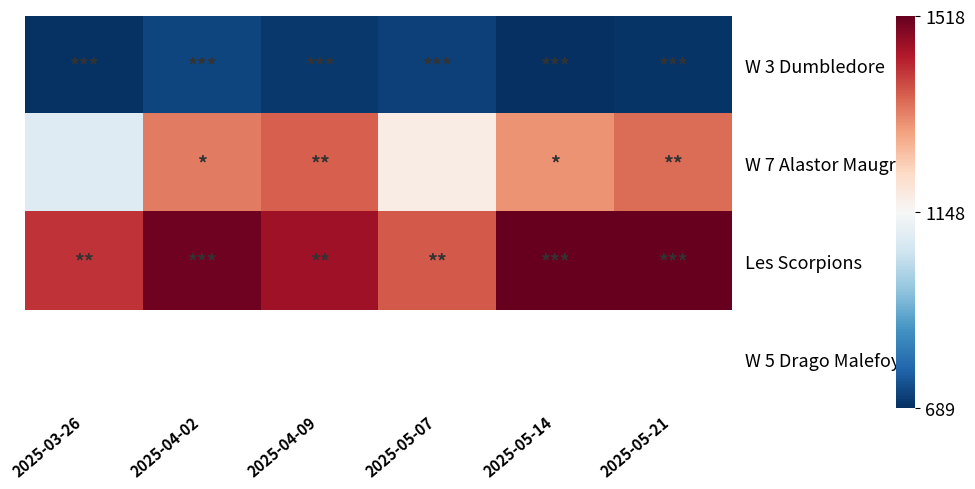

Where does the W 7 Alastor Maugrey series first go above 1340?

2025-04-09